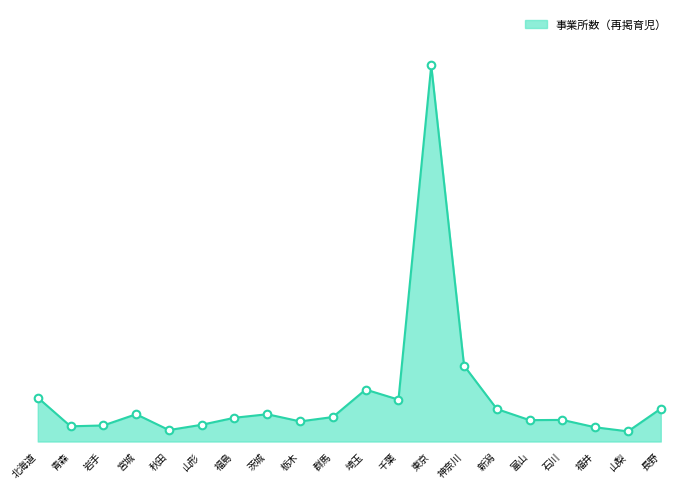

What is the change in value from 栃木 to 東京?

+23599